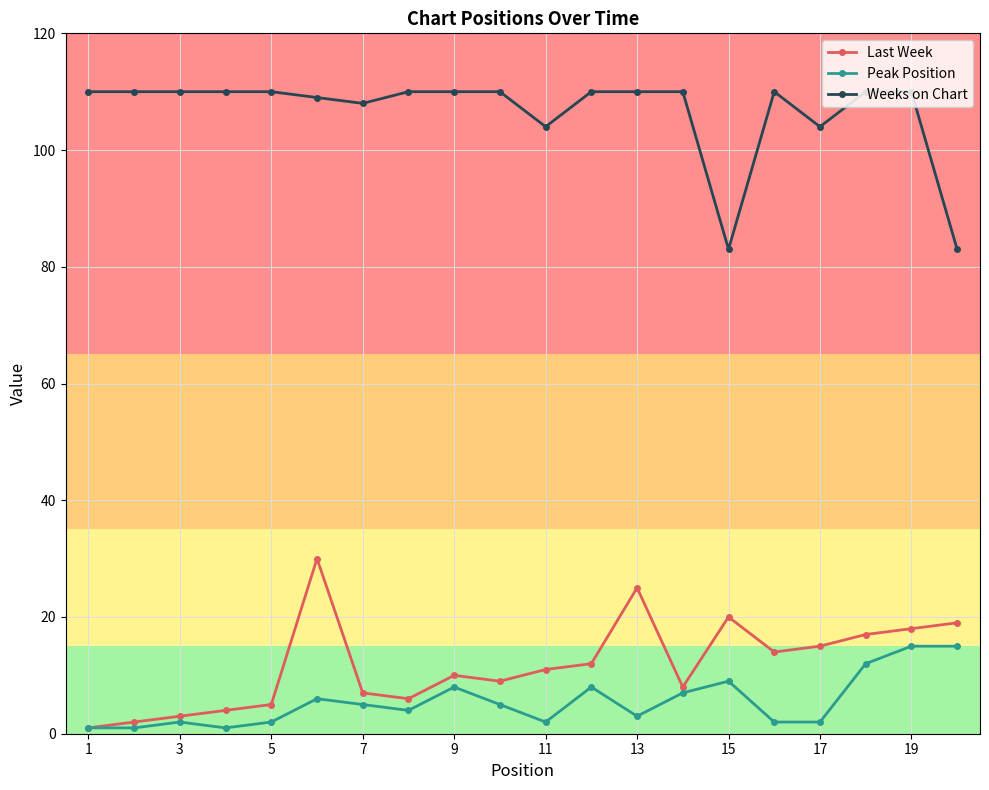

How many values in the Last Week series are below 11?

10